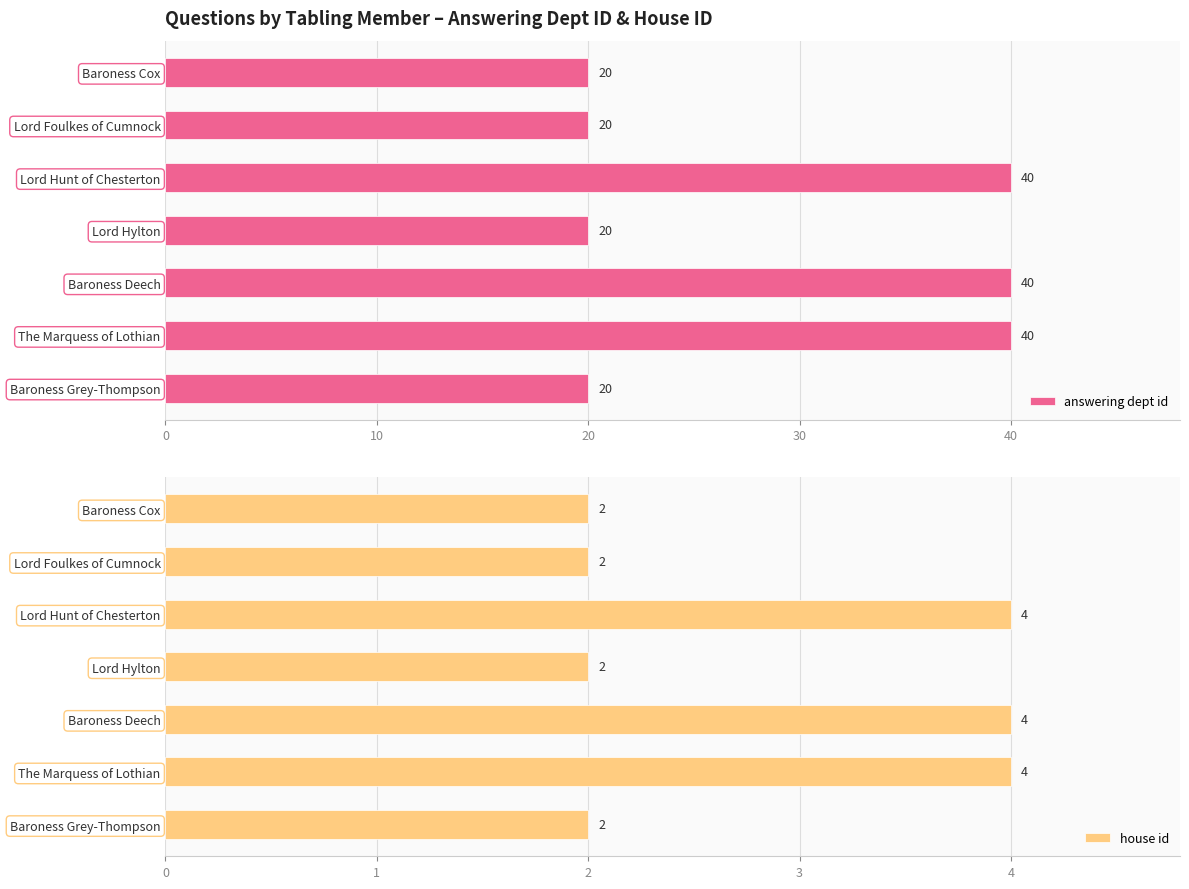

The house id series shows 2 at The Marquess of Lothian. True or false?

False